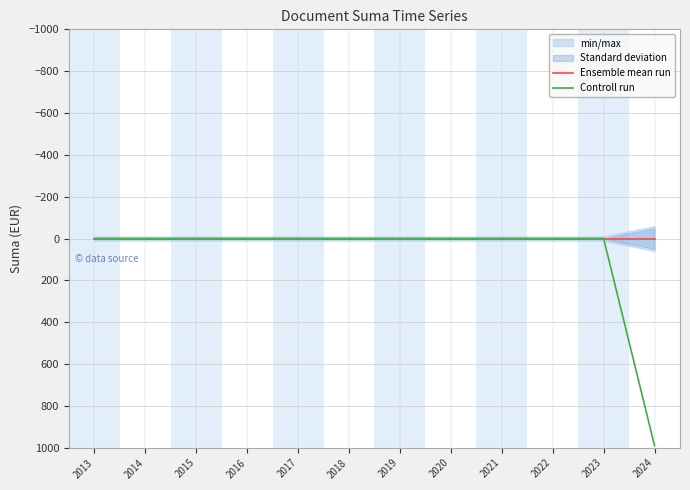

Rank the series by their maximum value, from highest to lowest.

Controll run, Ensemble mean run